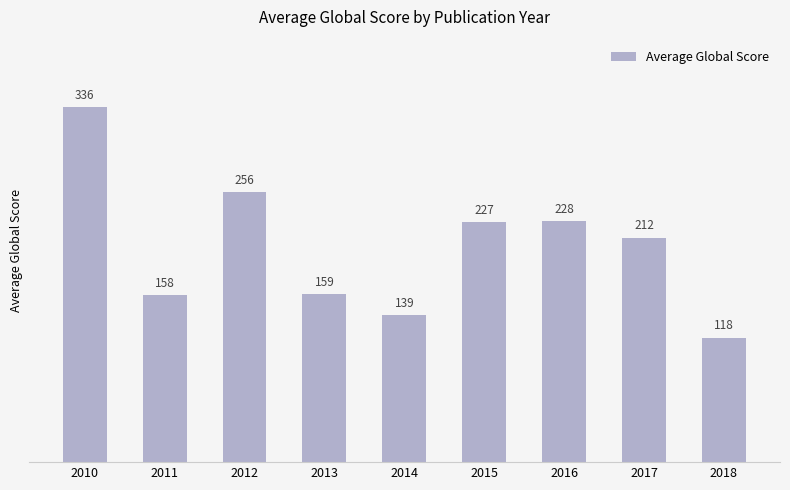

True or false: the data shows 91.9 at 2014.

False